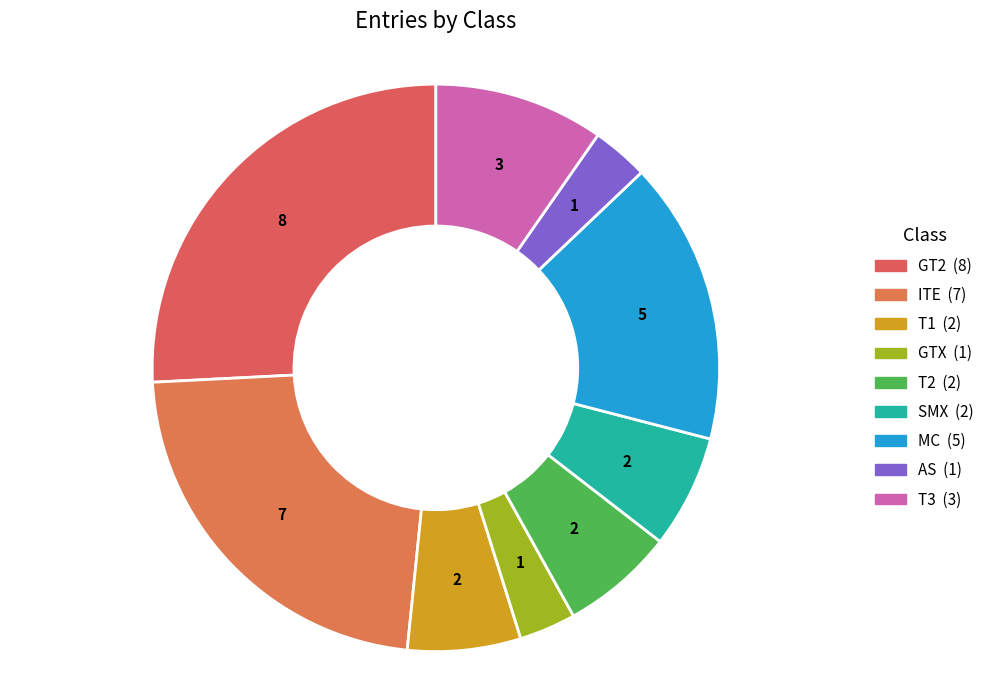

How much of the chart is everything except AS?

96.8%